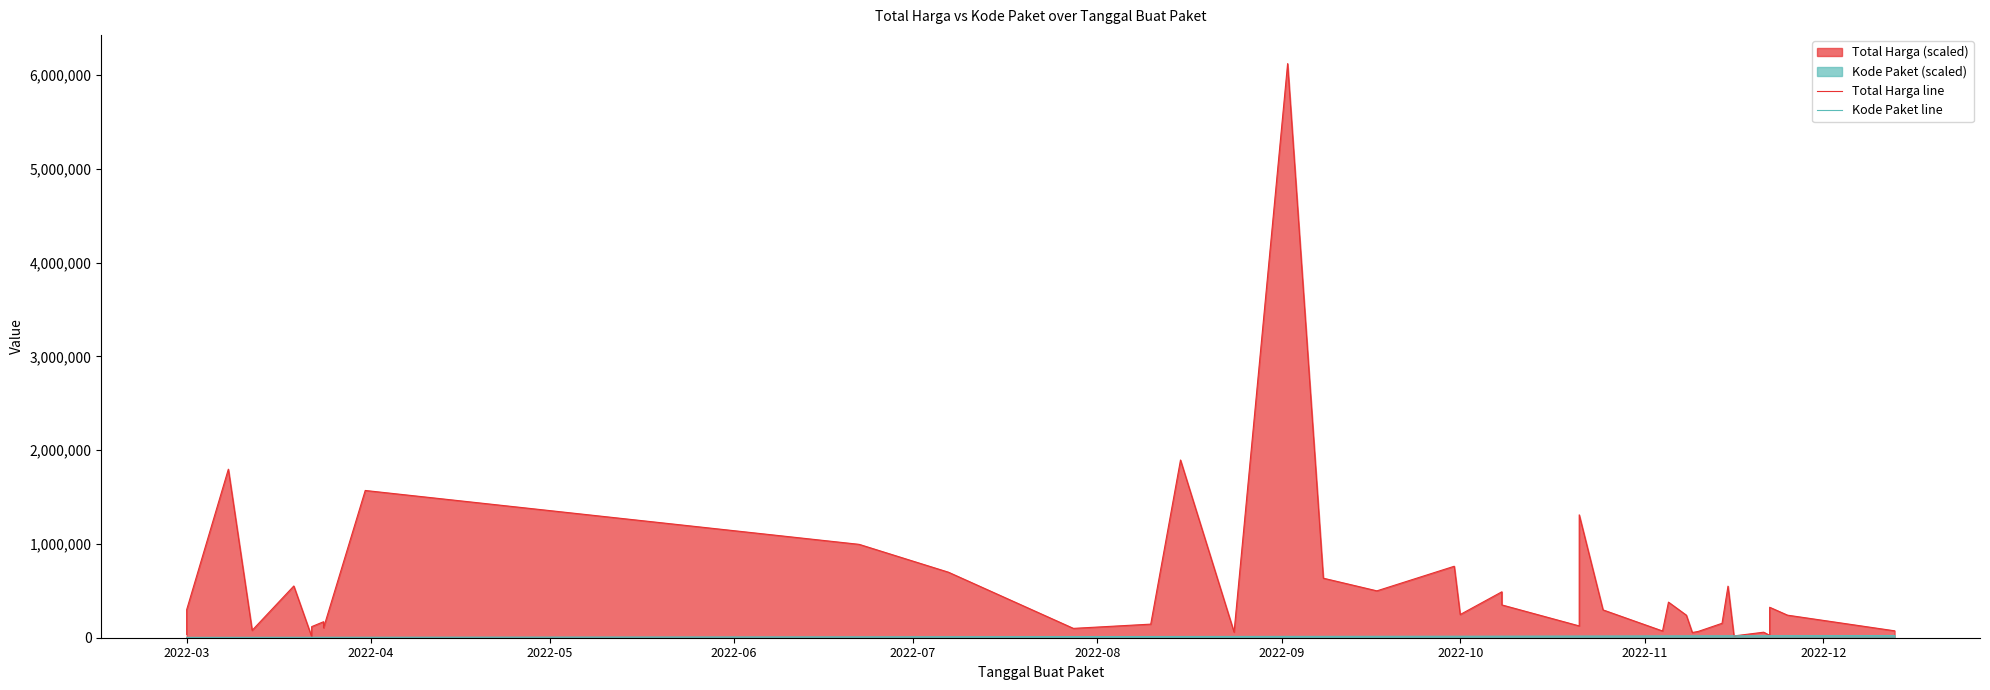

List the series in order of their overall mean, lowest first.

Kode Paket line, Total Harga line